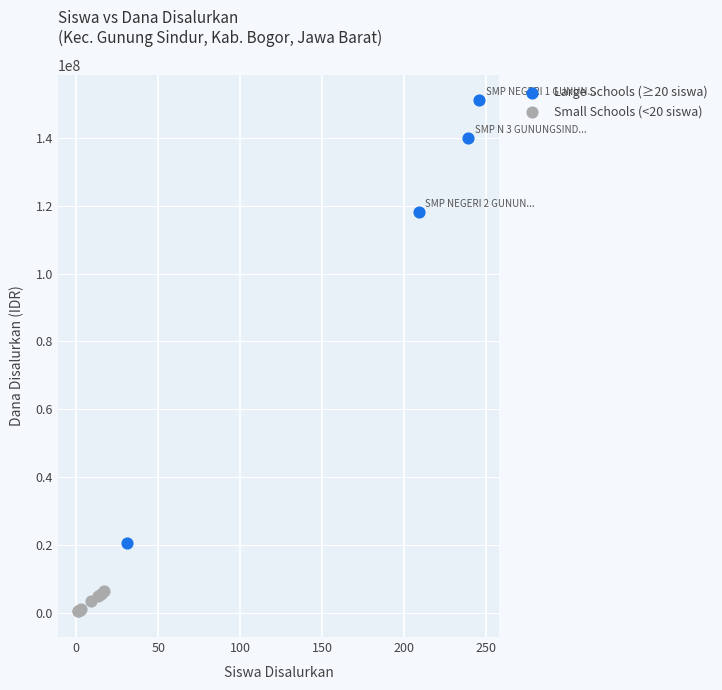

Which series reaches the maximum Y coordinate?

Large Schools (≥20 siswa)